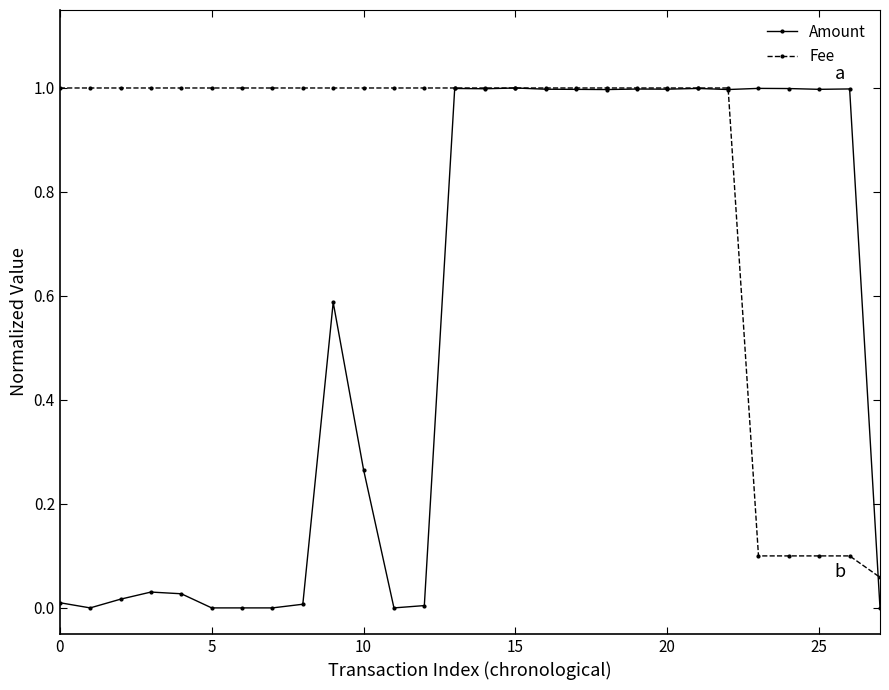

Which series has the largest range (max minus min)?

Amount